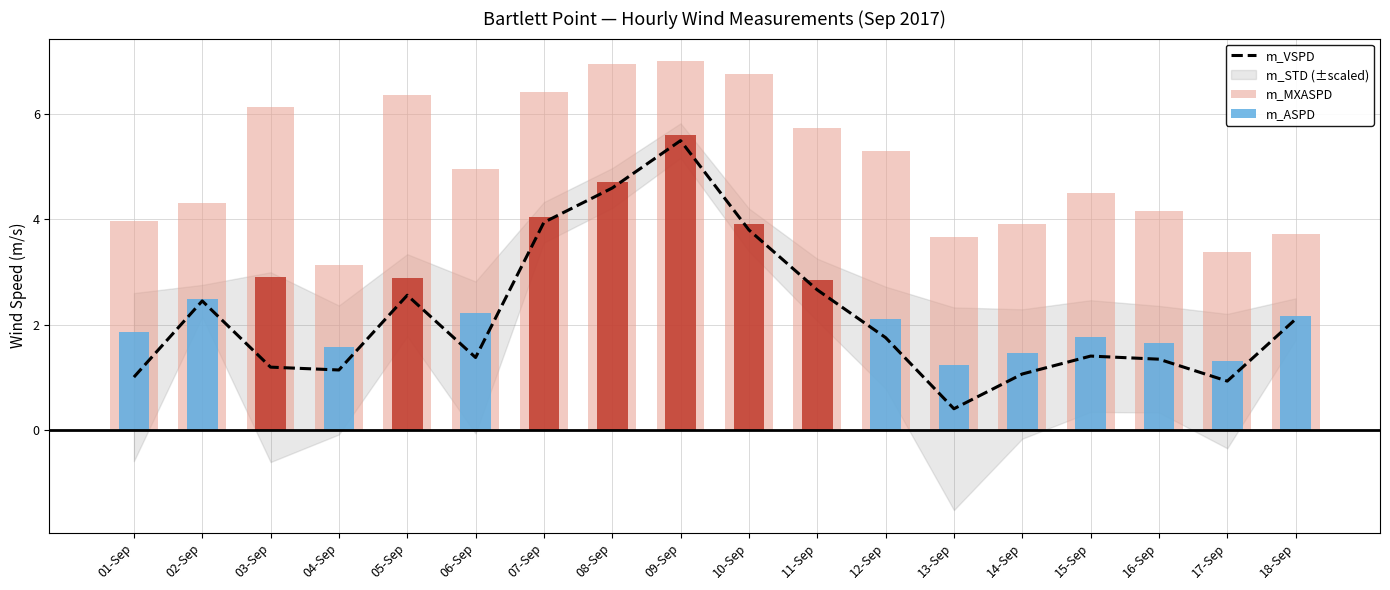

Is it true that m_MXASPD equals 3.7 at 13-Sep?

True